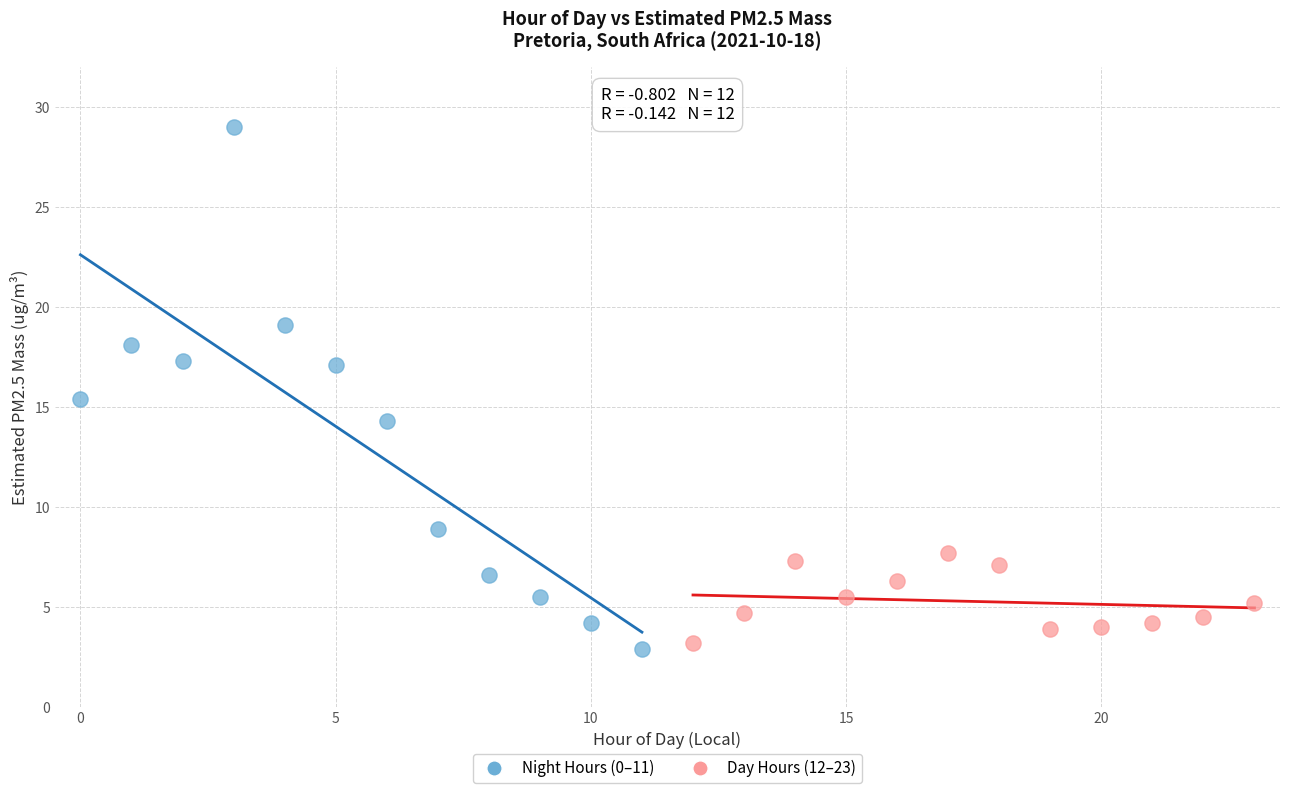

Which series reaches the minimum Y coordinate?

Night Hours (0–11)